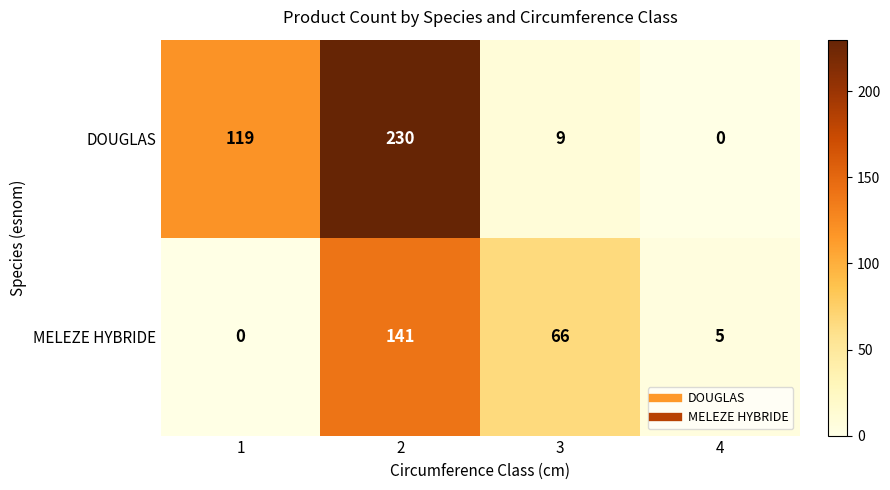

What is the sum of all DOUGLAS values?

358